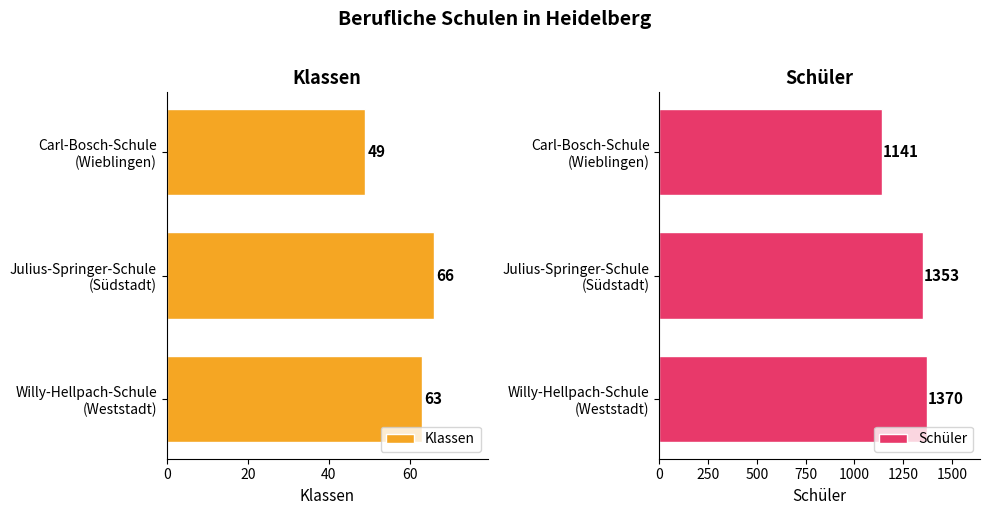

Count the Klassen values in the range 49 to 66.

3